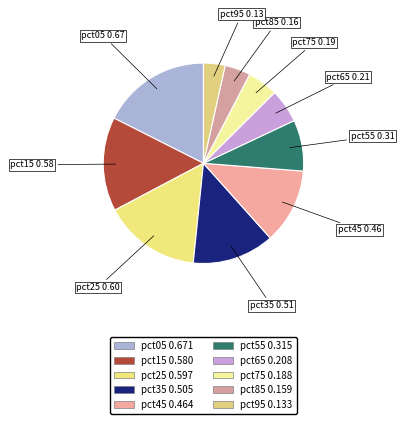

To the nearest percent, what is the combined percentage of pct85 and pct35?

17%